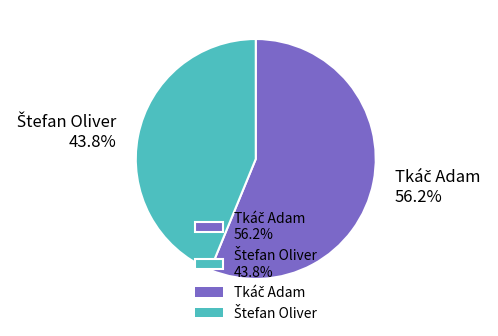

Is there a majority slice in this chart?

Yes